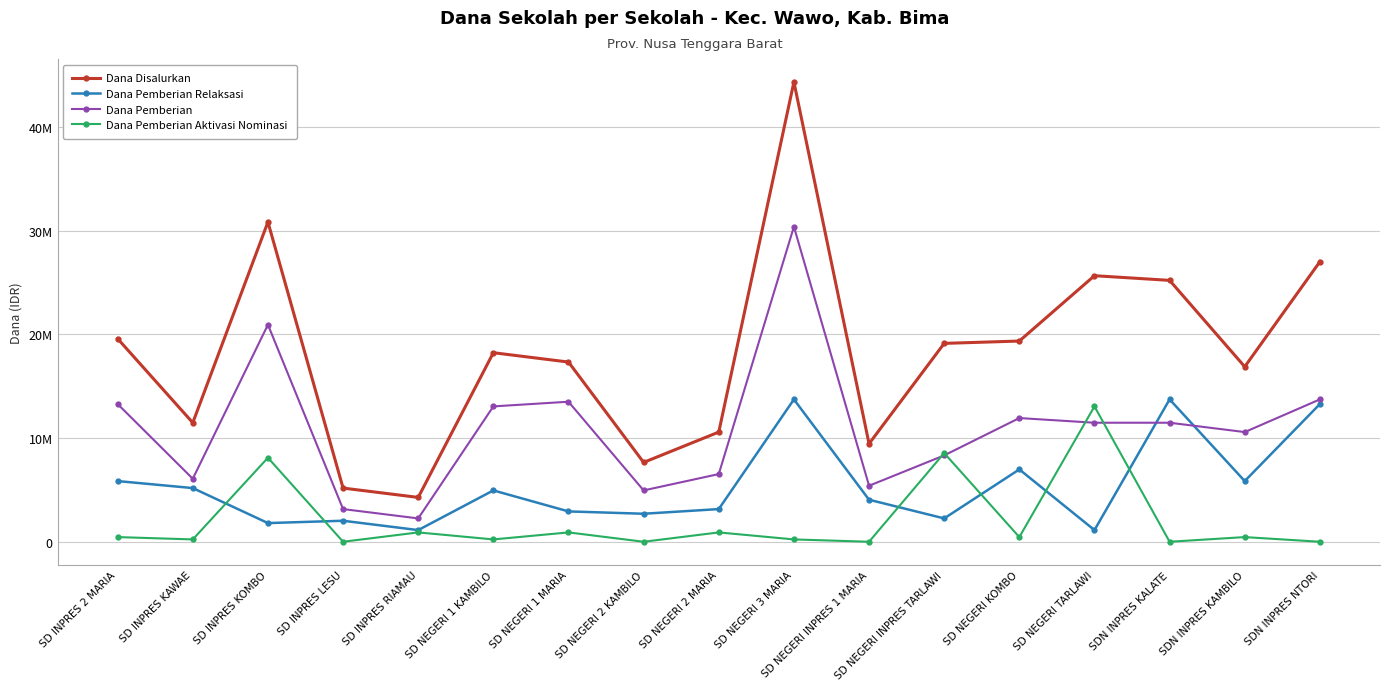

What are all the series names shown in the legend?

Dana Disalurkan, Dana Pemberian Relaksasi, Dana Pemberian, Dana Pemberian Aktivasi Nominasi